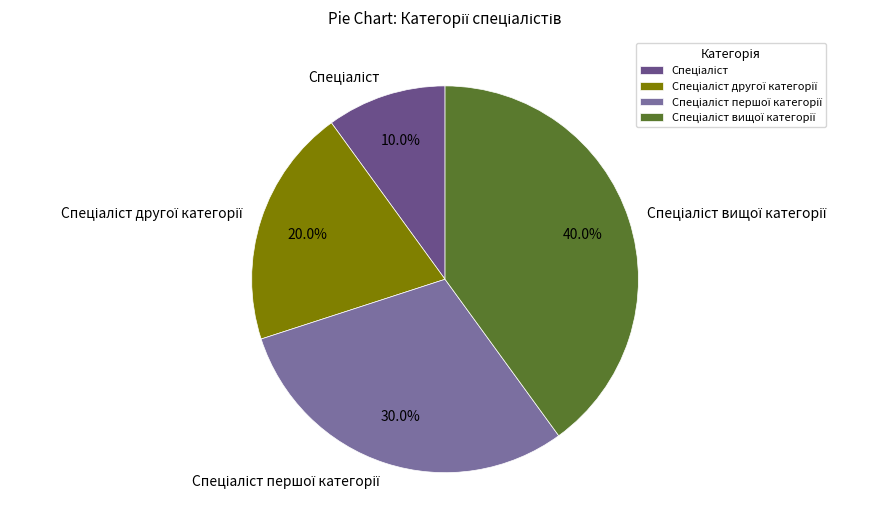

Does any single category account for the majority?

No